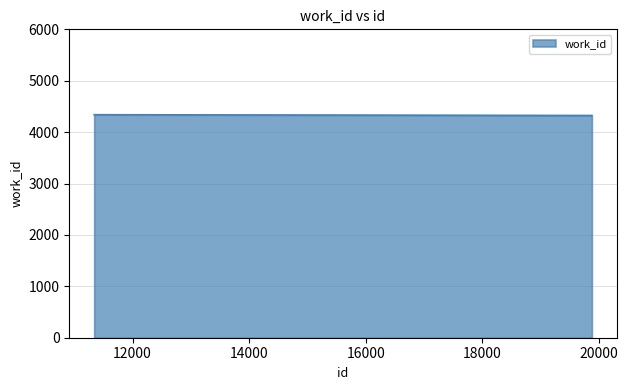

What is the minimum value shown in the chart?

4324